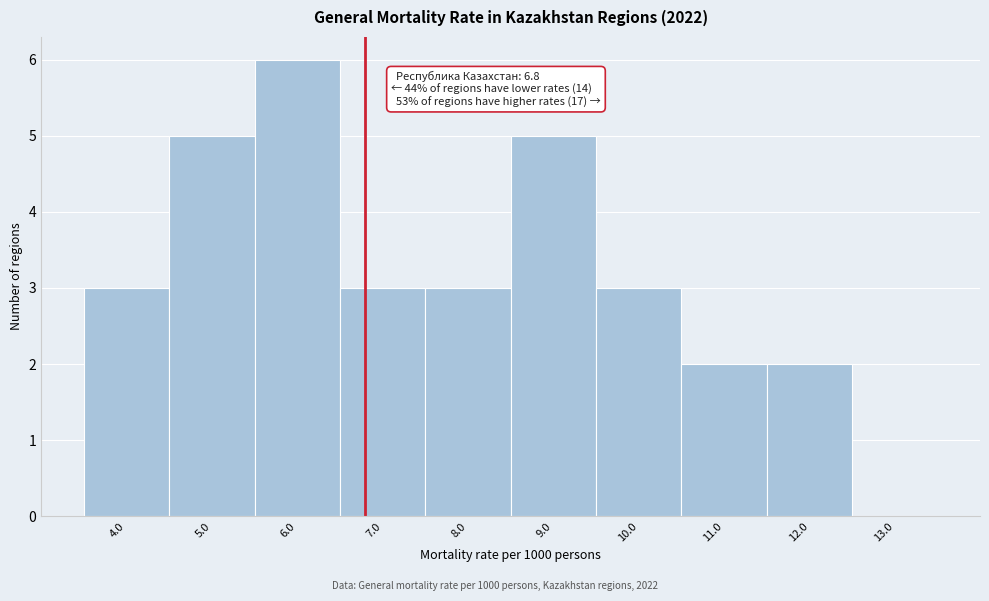

Over which range of the x-axis is the bar tallest?

5.5 to 6.5